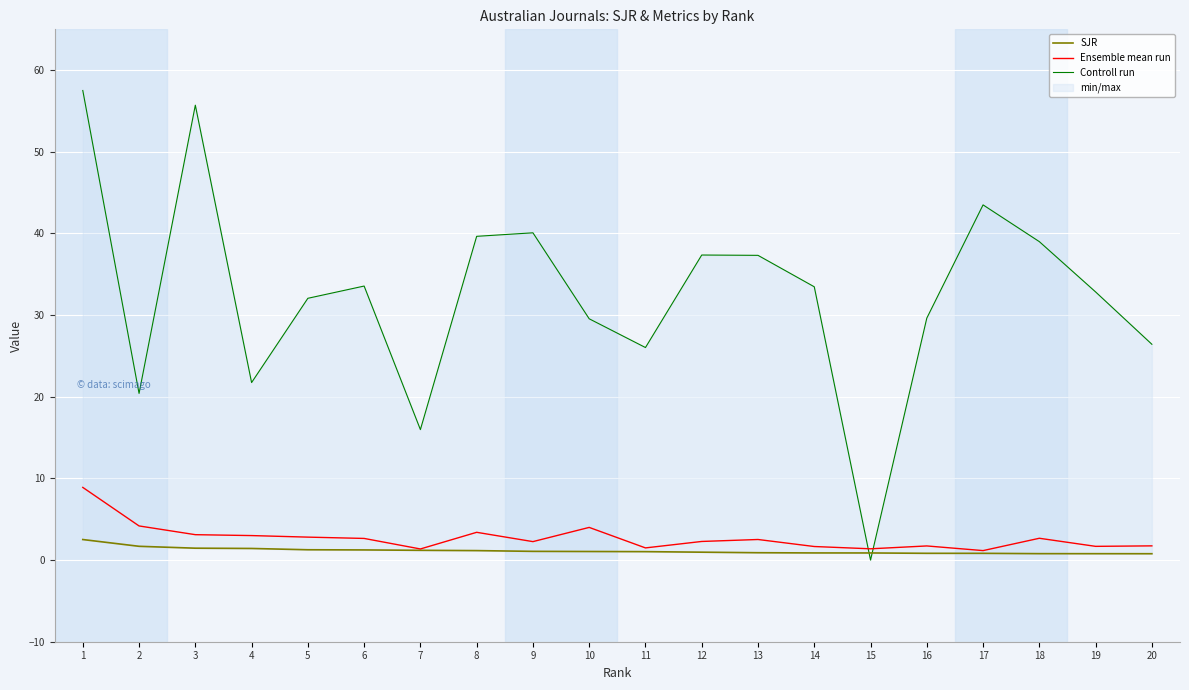

What is the sum of all Ensemble mean run values?

54.0